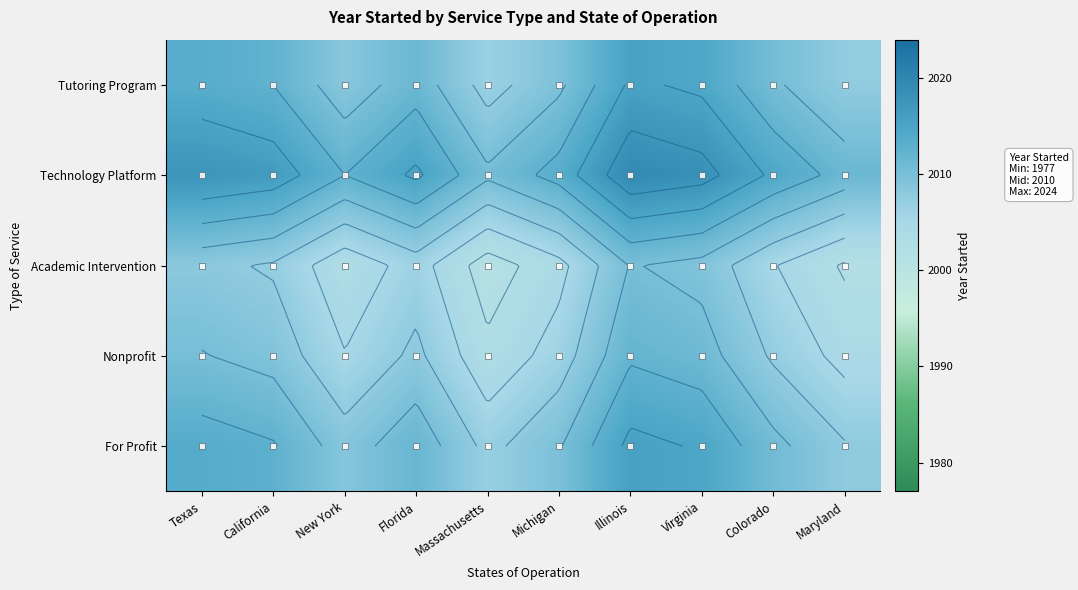

List the labels in order of Tutoring Program value, smallest first.

Massachusetts, Maryland, New York, Michigan, Colorado, Florida, California, Texas, Virginia, Illinois